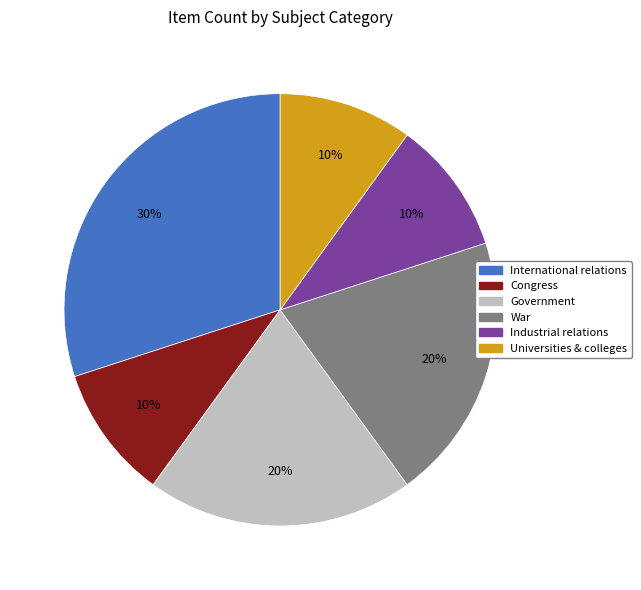

To the nearest percent, what percentage of the pie is Industrial relations?

10%